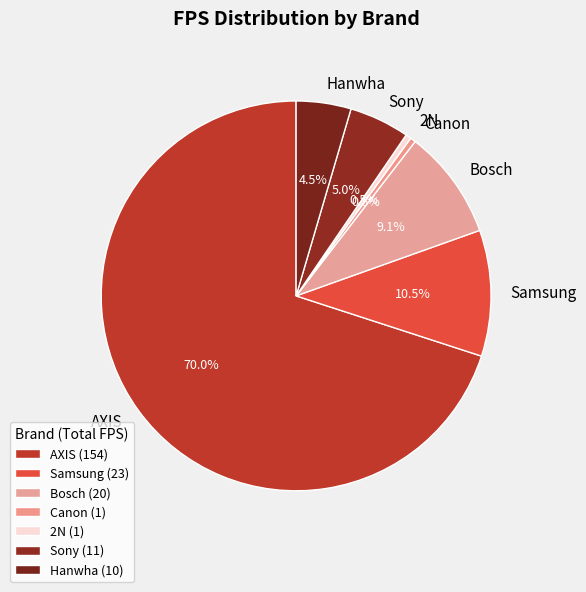

How many slices are in this pie chart?

7